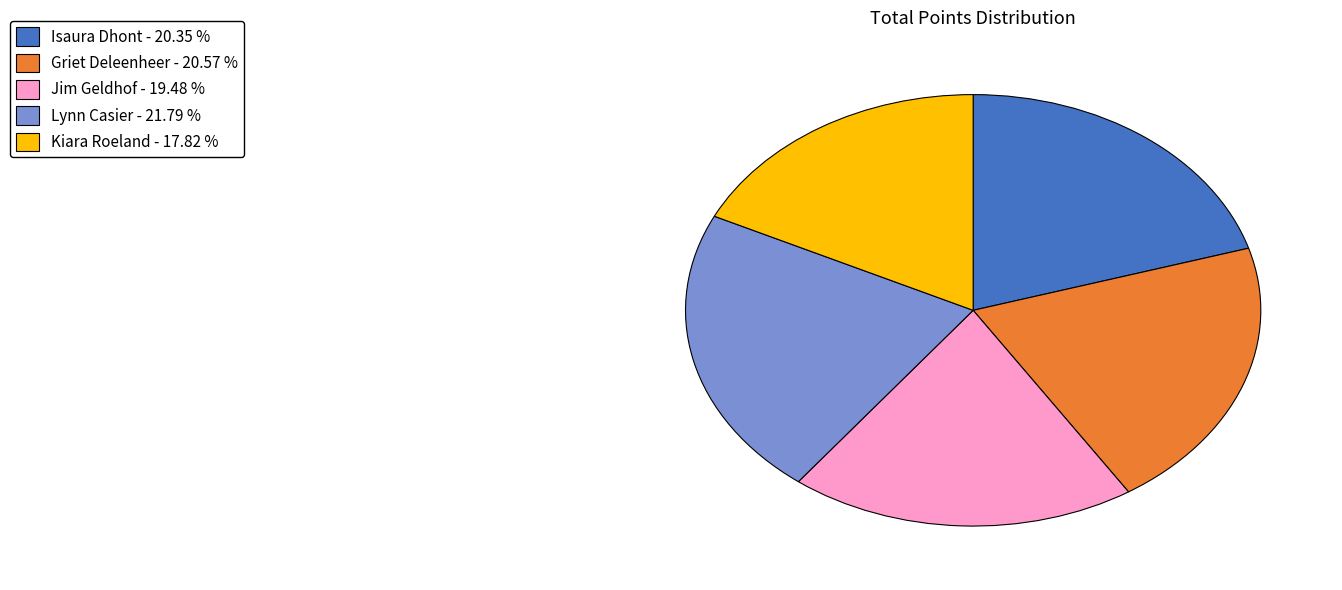

Approximately how many times larger is the value at Kiara Roeland - 17.82 % compared to Jim Geldhof - 19.48 %?

0.9